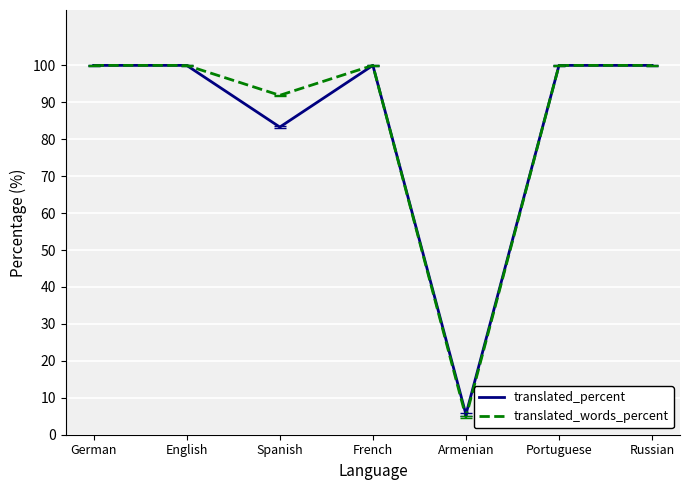

At how many categories does at least one series exceed 19?

6